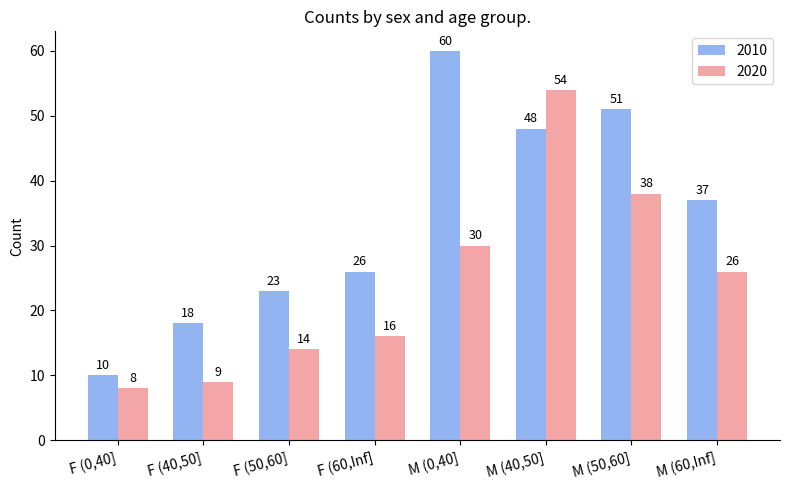

Where does the 2020 series first go above 26?

M (0,40]